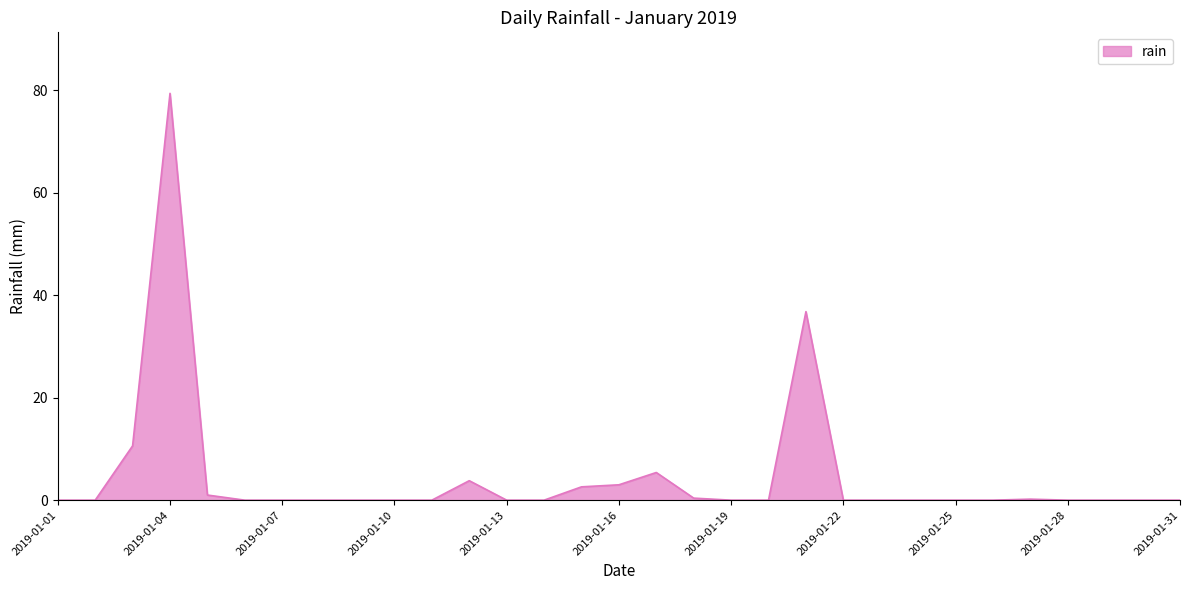

What is the greatest value displayed?

79.4